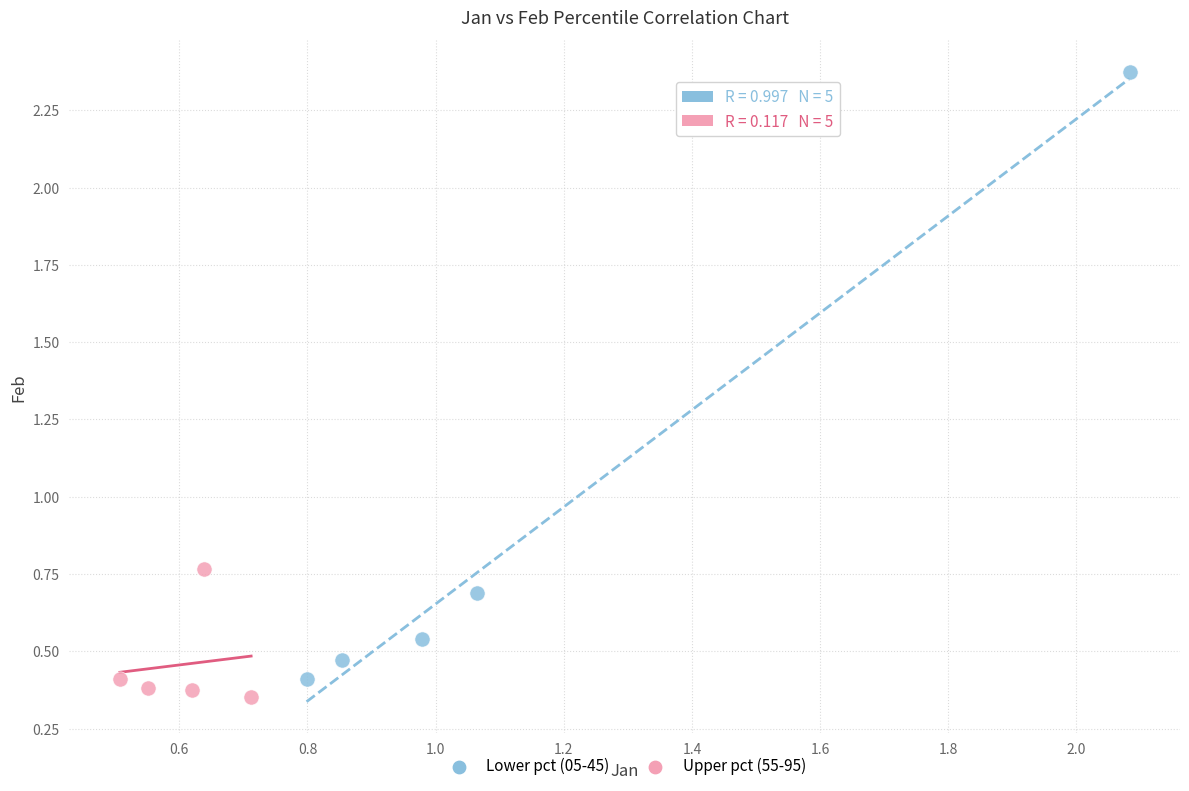

Which series has the largest Y range (max minus min)?

Lower pct (05-45)